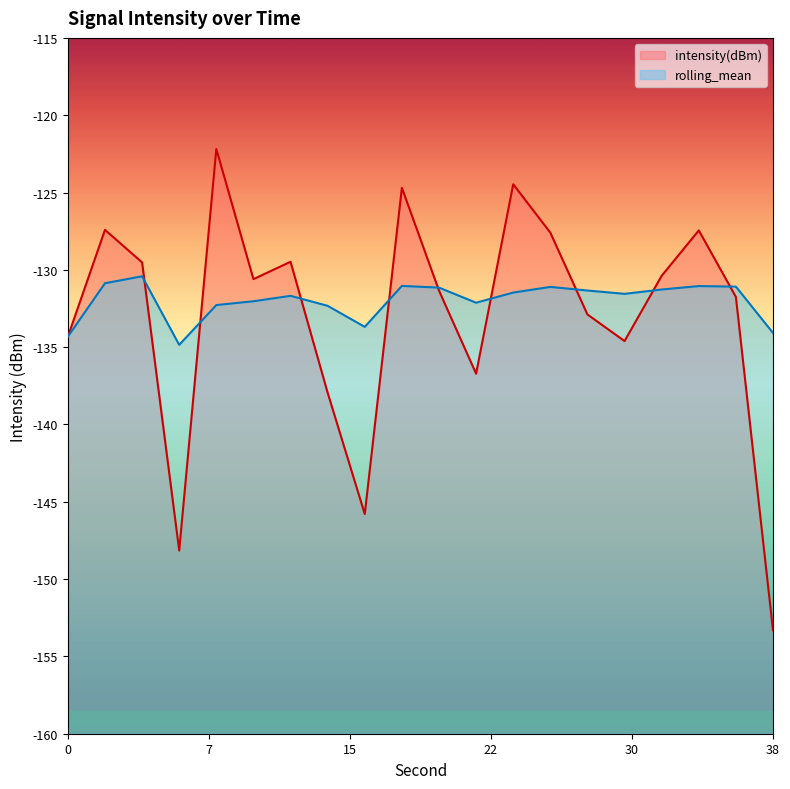

Reading left to right, list all the values displayed in this chart.

intensity(dBm): -134.3	-127.4	-129.5	-148.2	-122.2	-130.6	-129.5	-138.0	-145.8	-124.7	-131.3	-136.7	-124.5	-127.6	-132.9	-134.6	-130.4	-127.5	-131.8	-153.3
rolling_mean: -134.3	-130.9	-130.4	-134.9	-132.3	-132.0	-131.7	-132.3	-133.7	-131.0	-131.1	-132.1	-131.5	-131.1	-131.3	-131.6	-131.3	-131.1	-131.1	-134.1